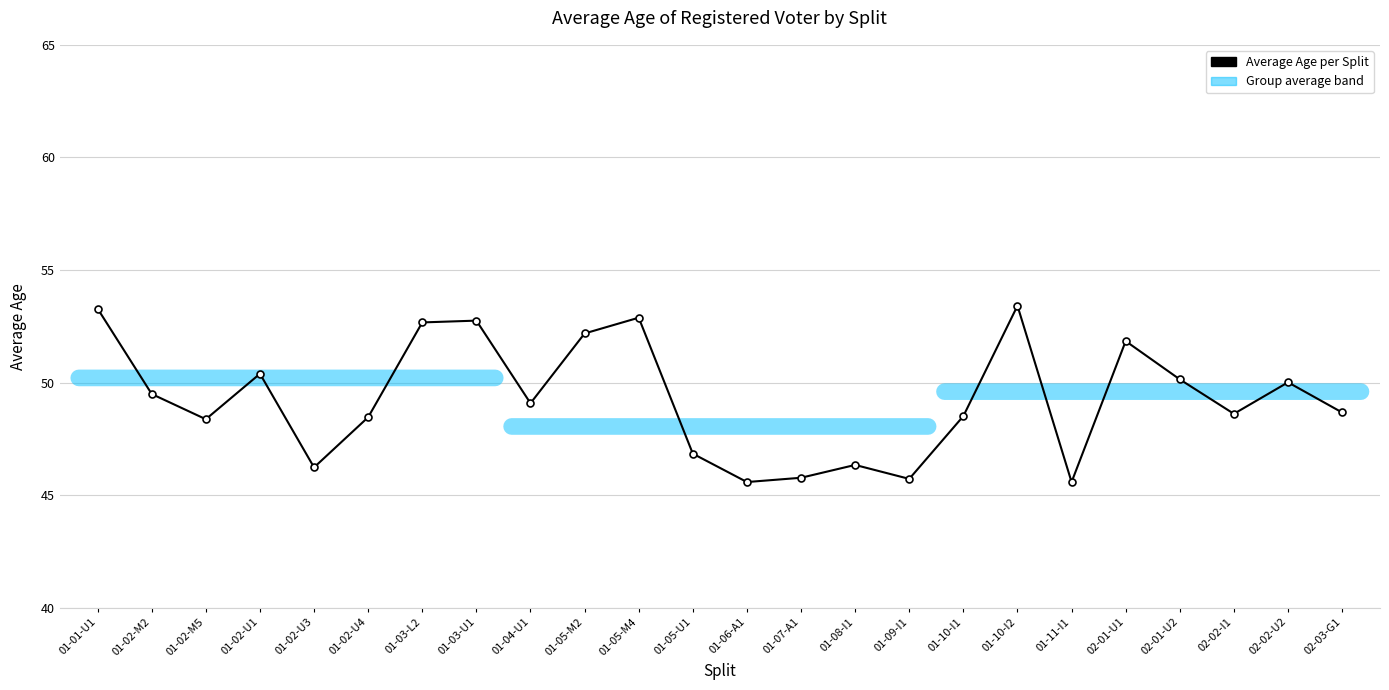

What is the smallest value displayed?

45.6